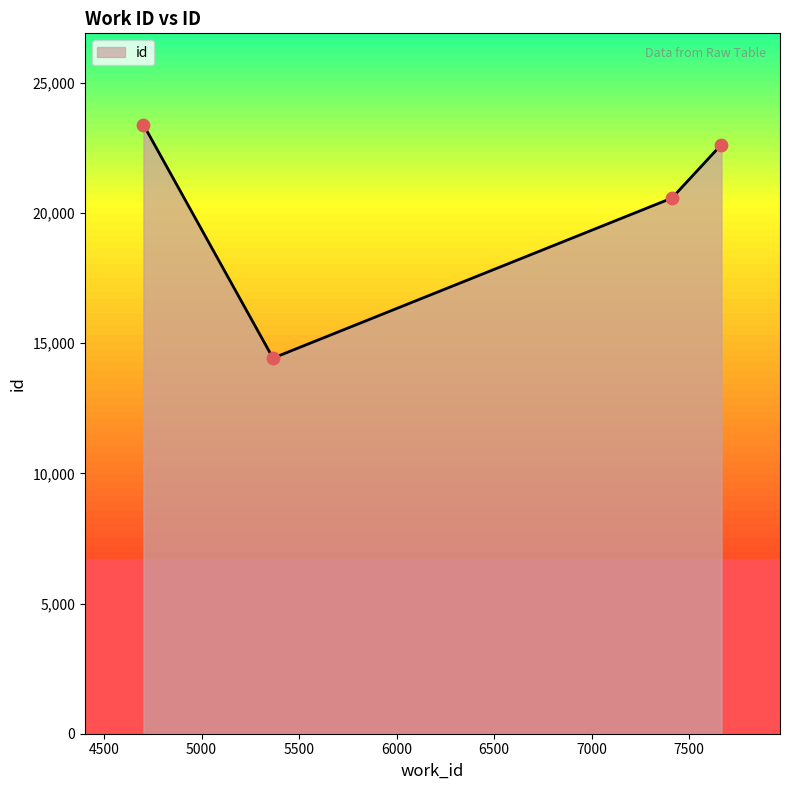

What is the change in value from 7411 to 7665?

+2057